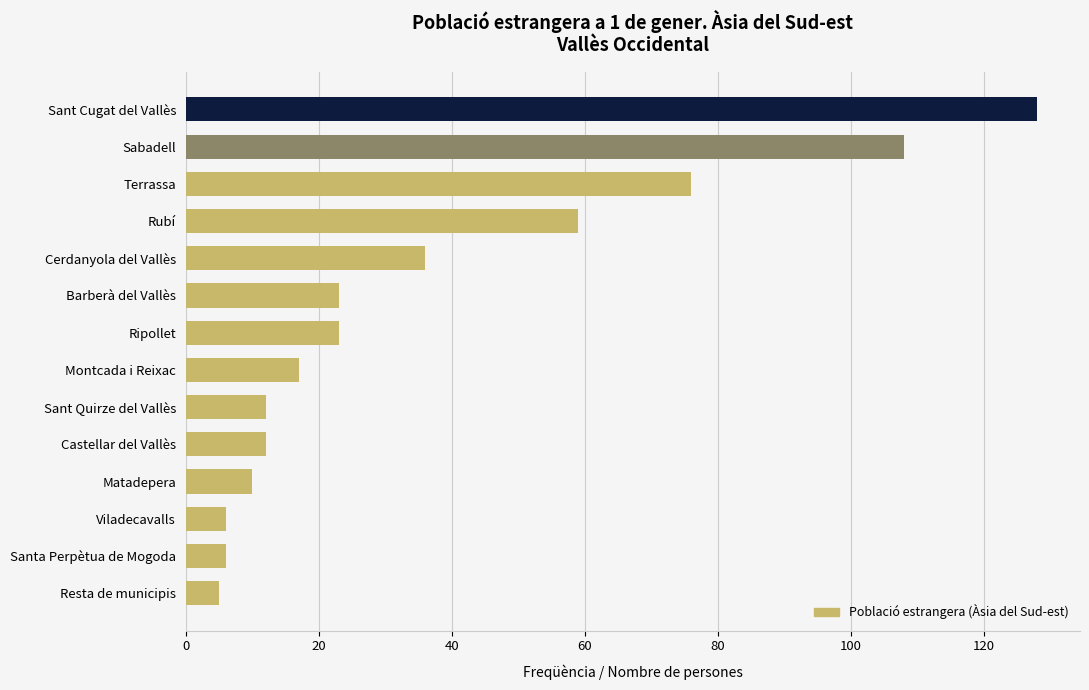

Read the value at Sabadell, to the nearest 50.

100